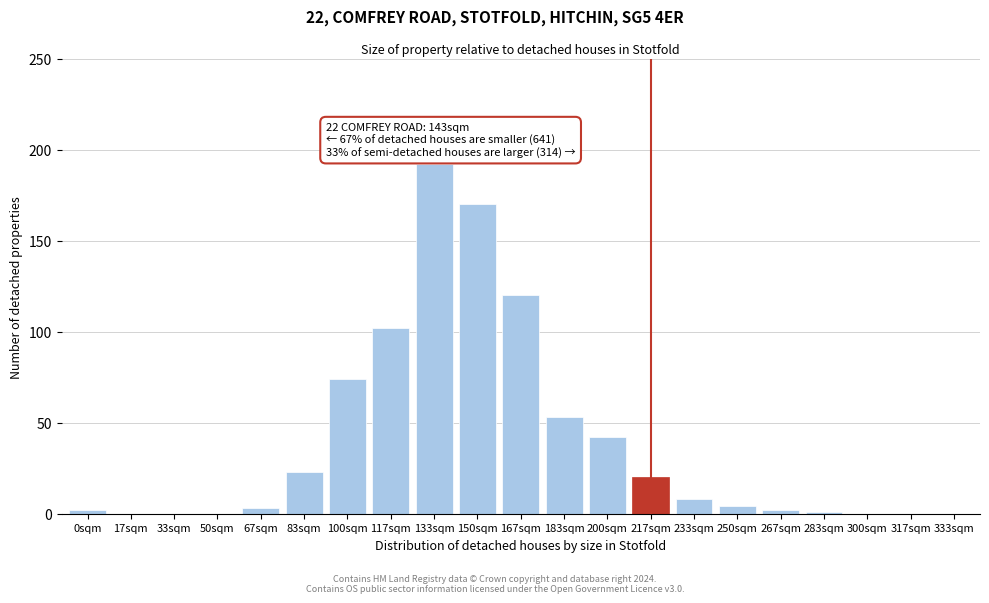

Reading left to right, list all the values displayed in this chart.

0sqm=2	17sqm=0	33sqm=0	50sqm=0	67sqm=3	83sqm=23	100sqm=74	117sqm=102	133sqm=192	150sqm=170	167sqm=120	183sqm=53	200sqm=42	217sqm=20	233sqm=8	250sqm=4	267sqm=2	283sqm=1	300sqm=0	317sqm=0	333sqm=0